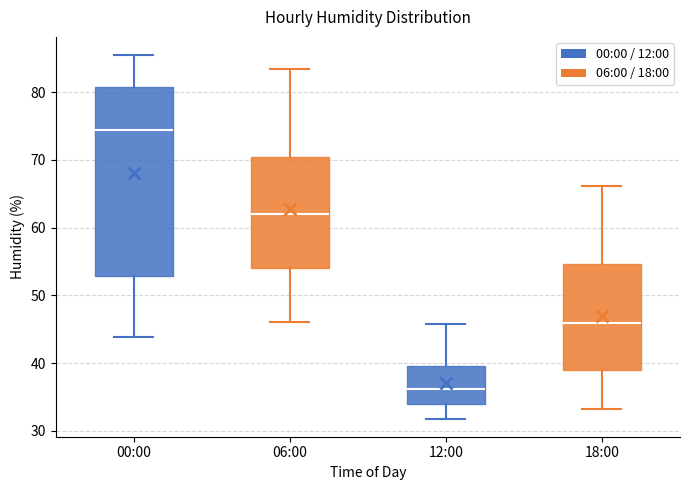

Which box has the lowest median line?

12:00